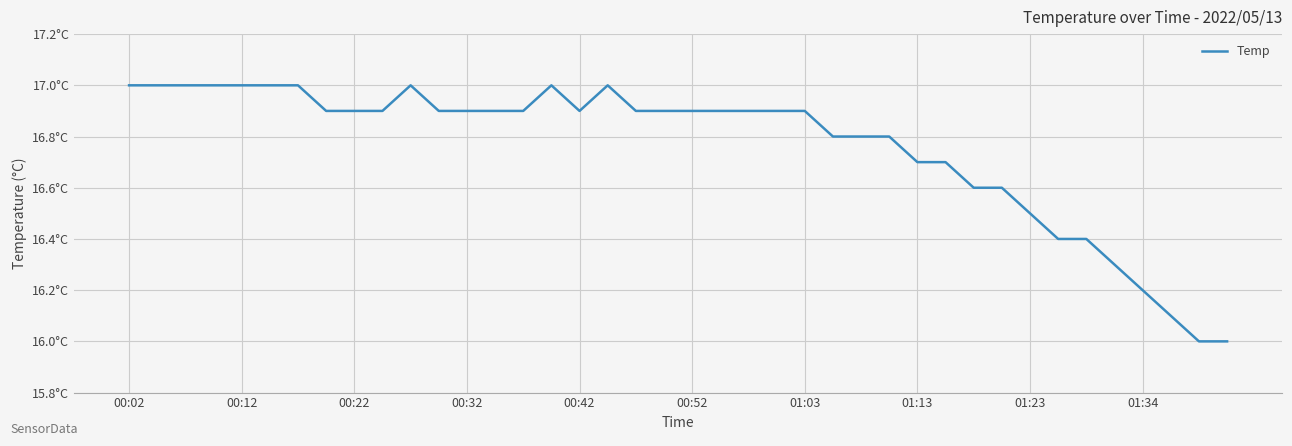

What is the label of the 1st point from the right?

39